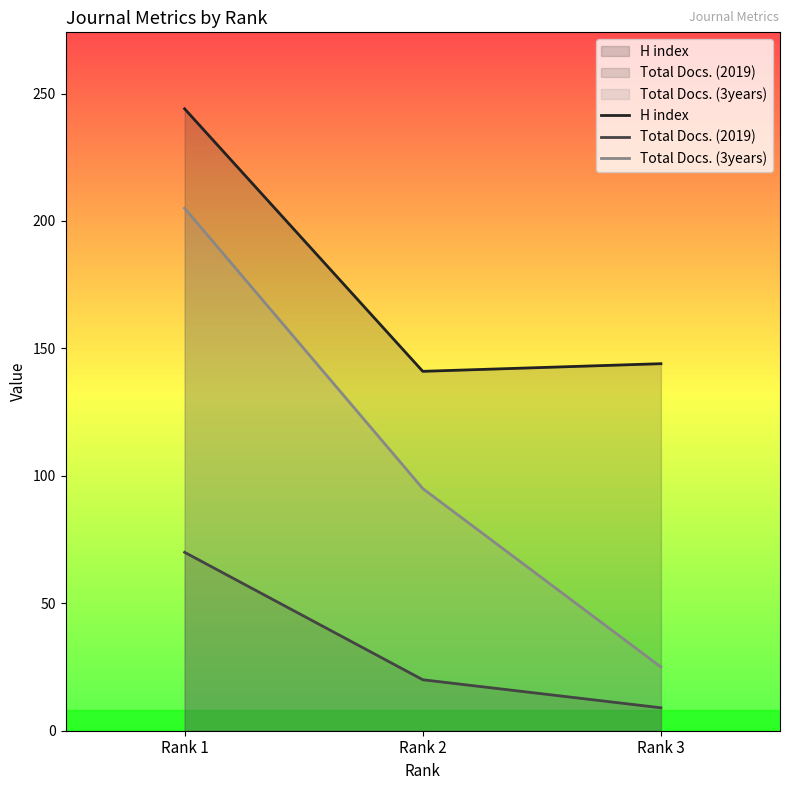

At how many categories does at least one series exceed 139?

3